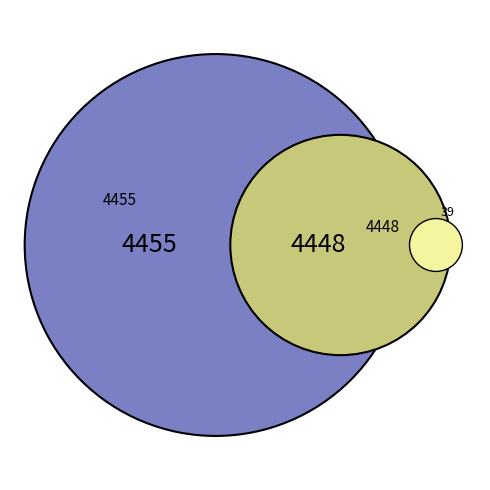

True or false: 4448 accounts for 64% of the total.

False